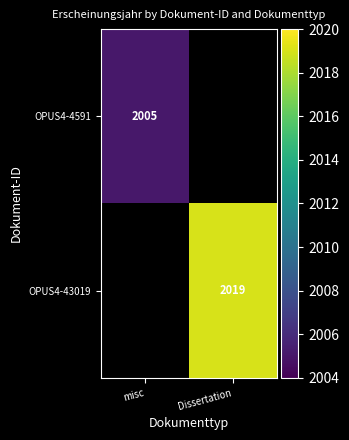

The OPUS4-4591 series shows 508 at misc. True or false?

False